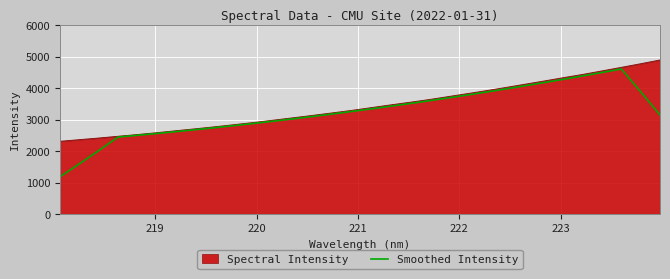

Rank the series by their maximum value, from lowest to highest.

Smoothed Intensity, Spectral Intensity